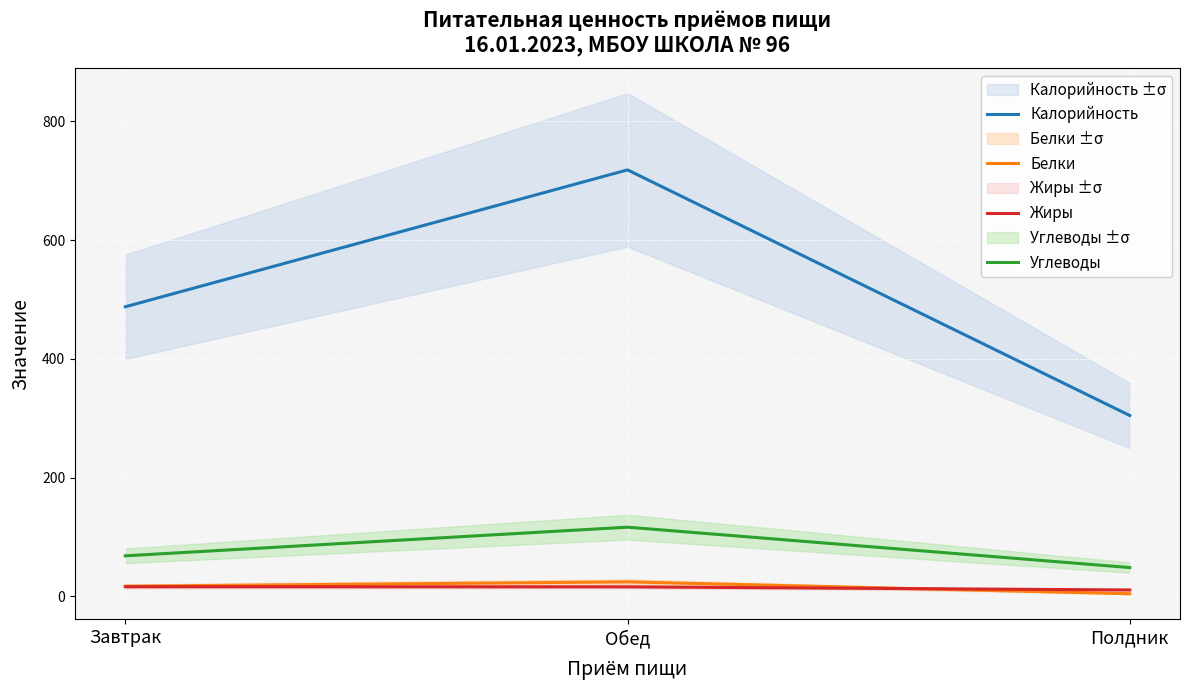

How many values in the Калорийность series are below 487?

1